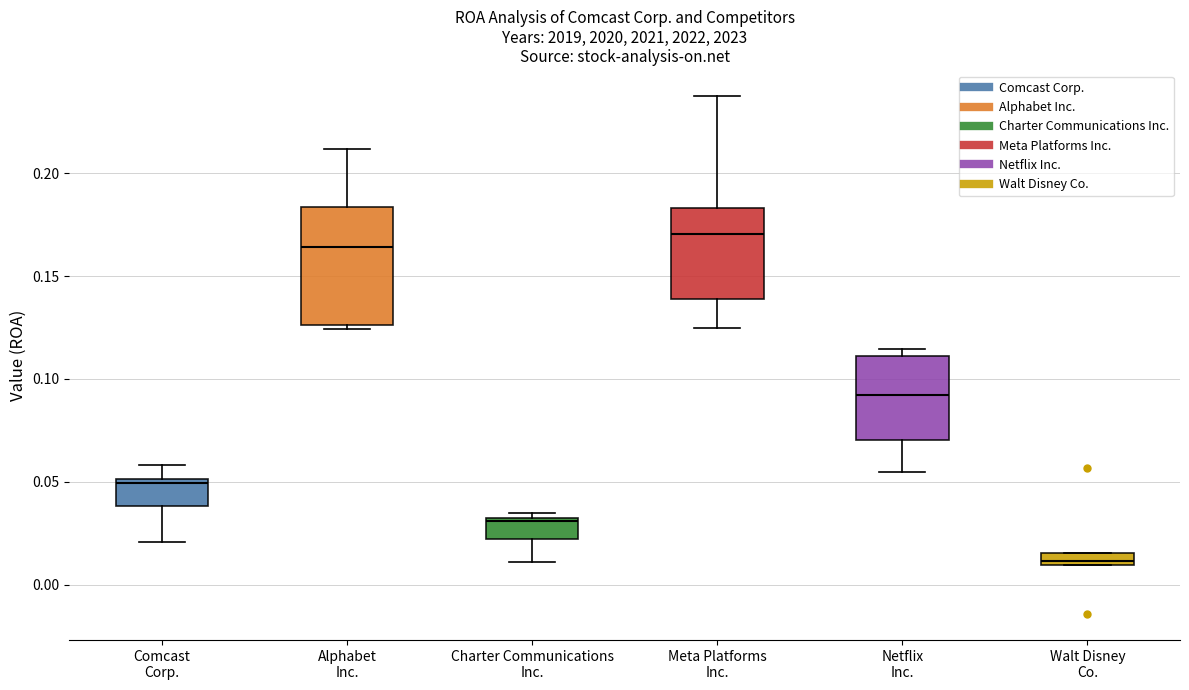

Which box is the tallest, from its lower edge to its upper edge?

Alphabet Inc.